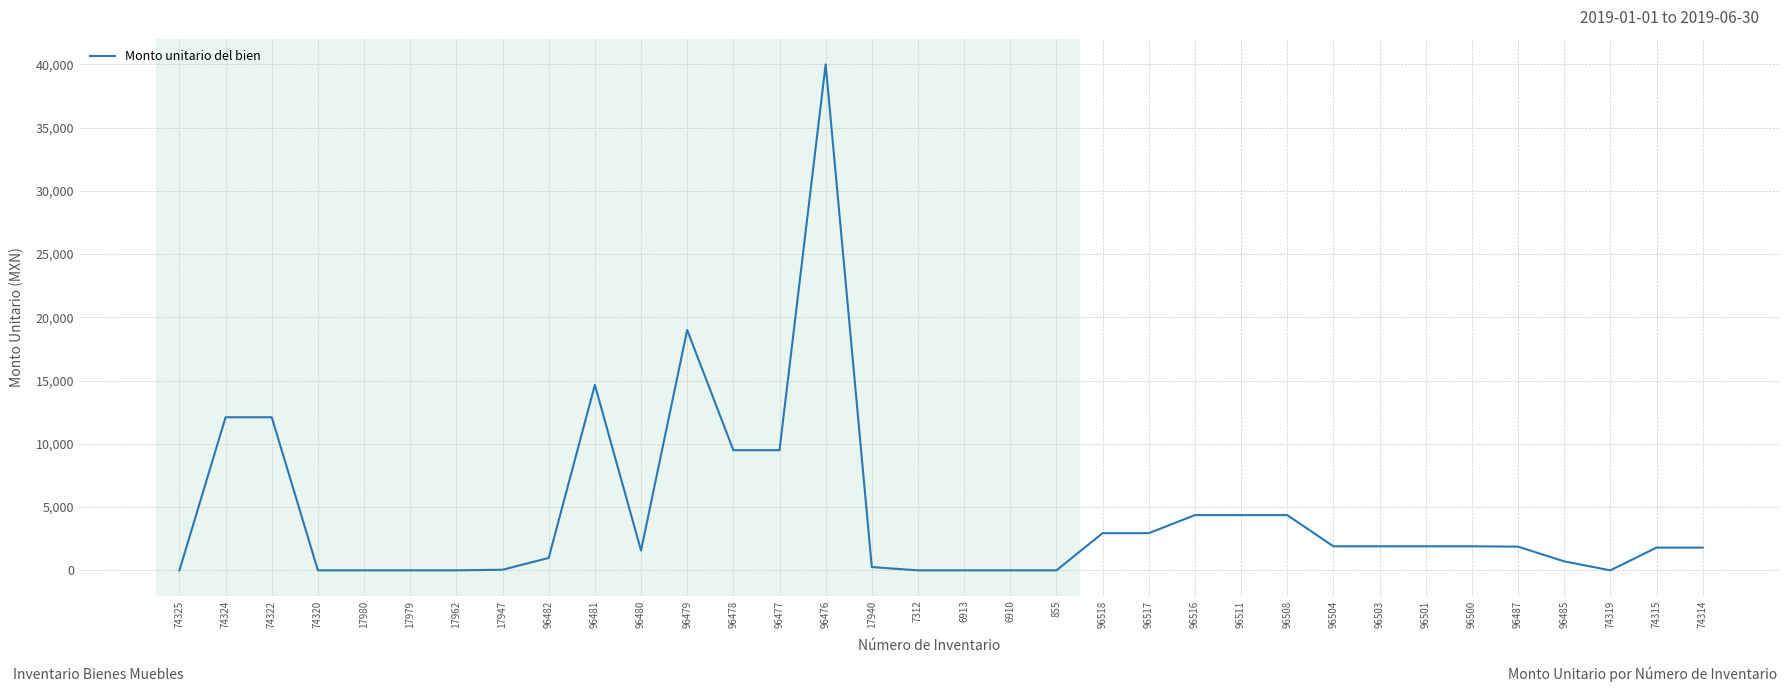

What is the sum of all values?

152476